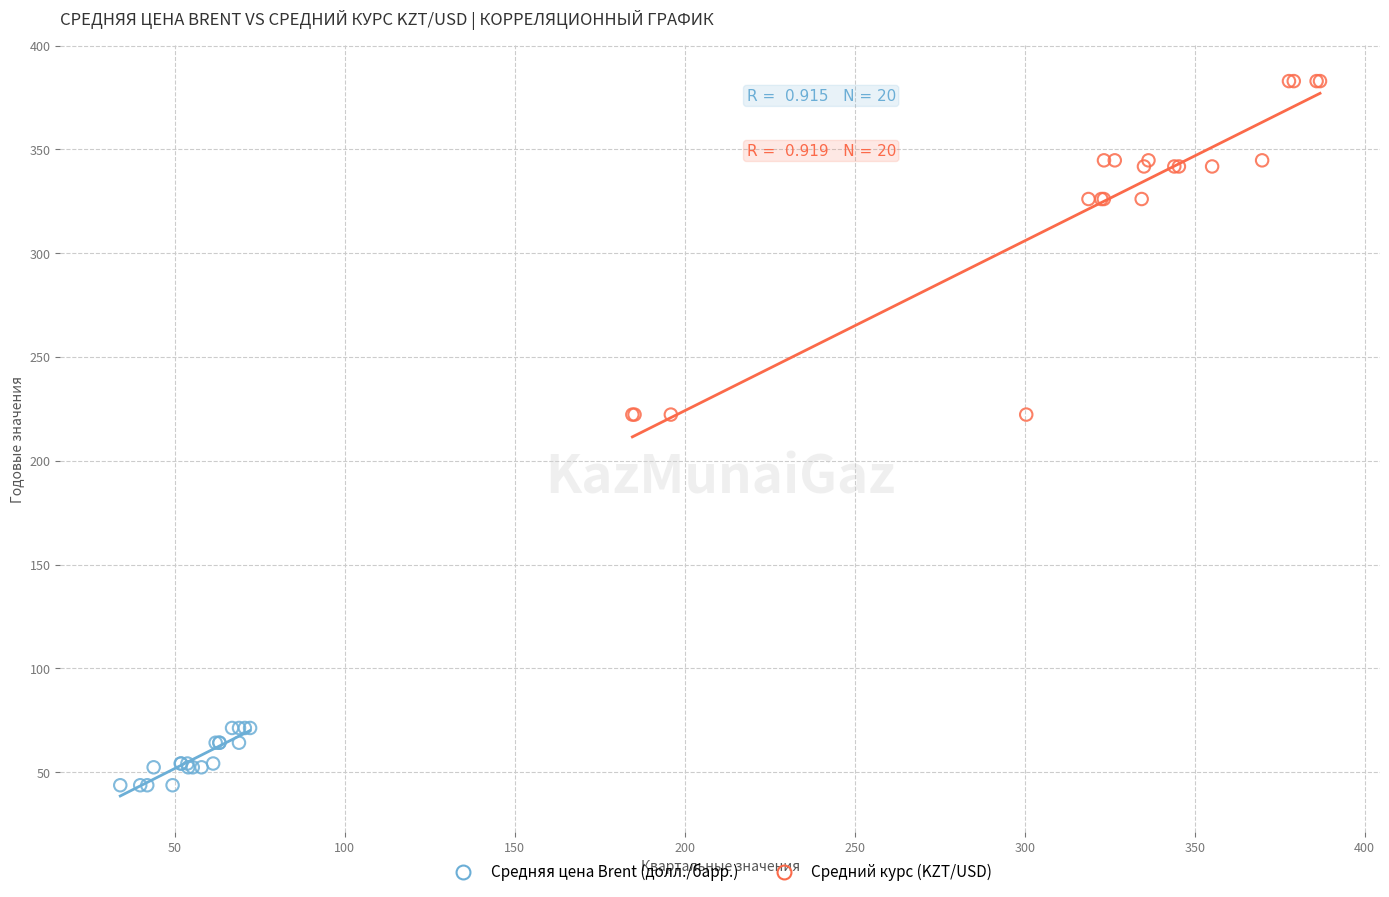

Which series contains the lowest Y value?

Средняя цена Brent (долл./барр.)